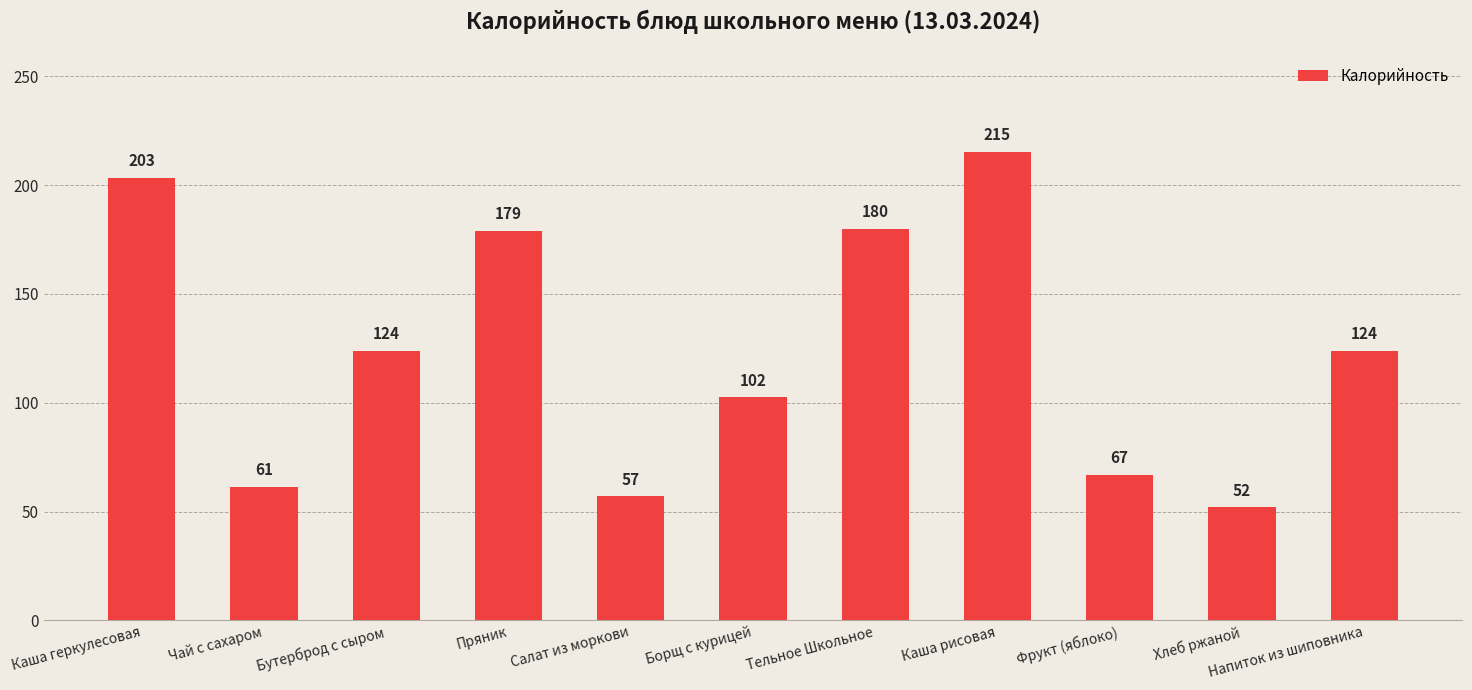

At which category does the chart reach its peak across all series?

Каша рисовая